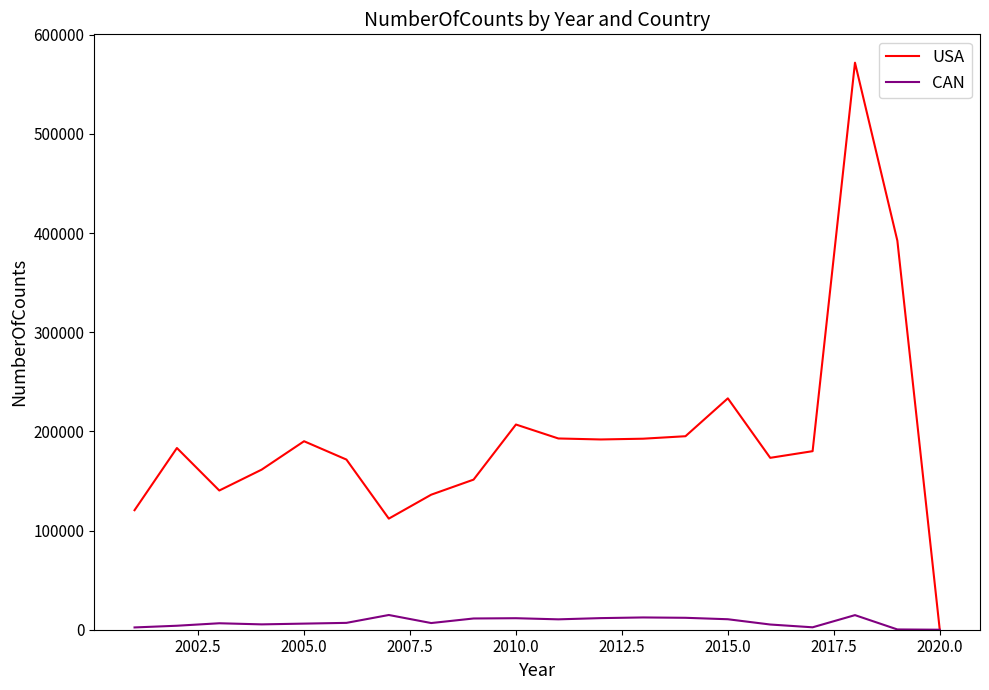

Rank the series by their average value, from highest to lowest.

USA, CAN